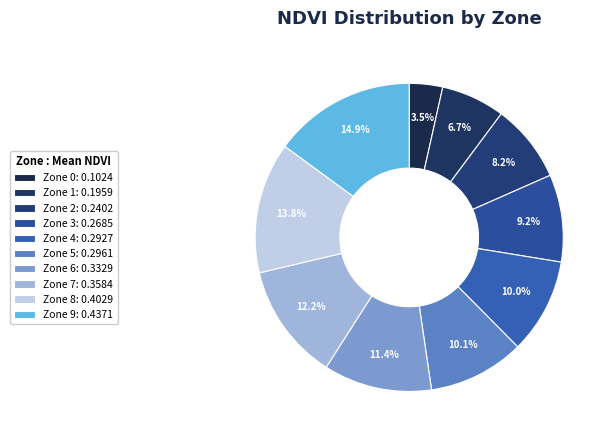

How many slices are in this pie chart?

10